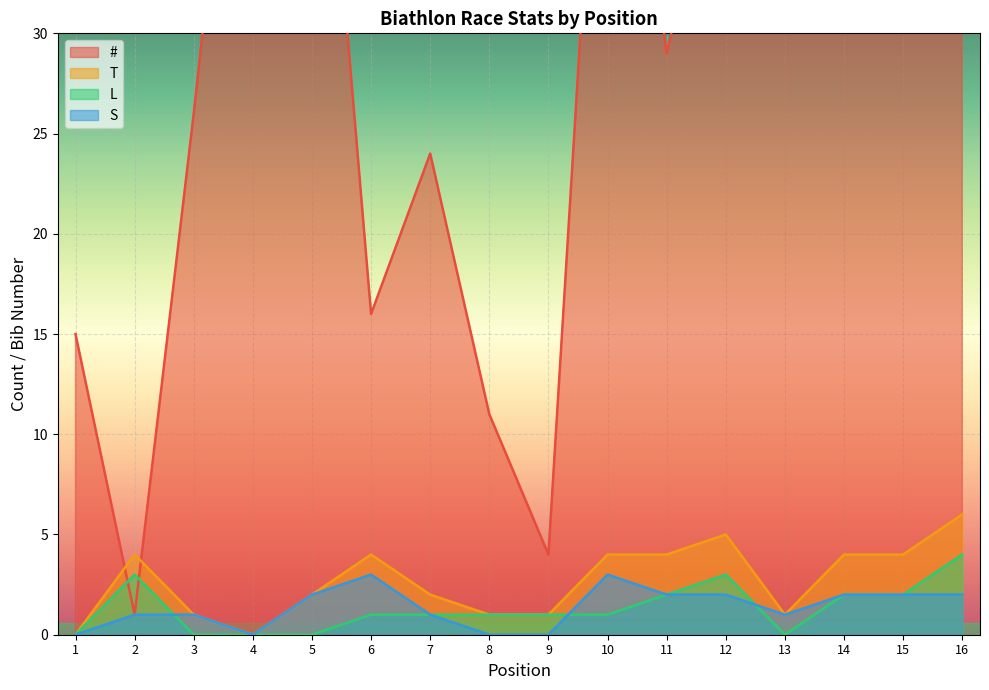

True or false: T has more than 2 points higher than both neighbors.

True